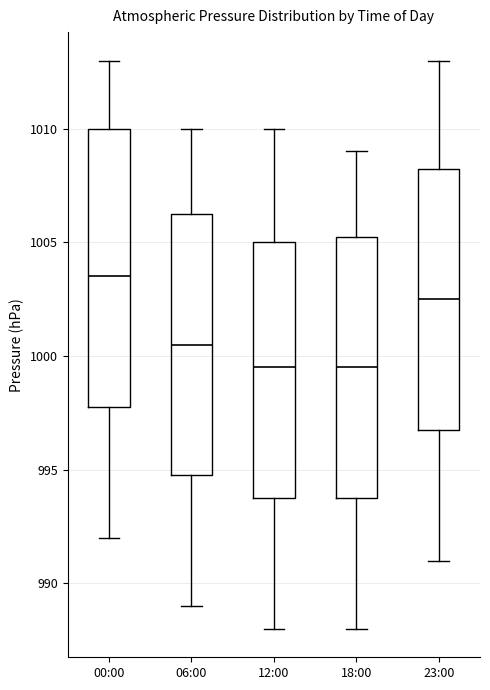

Which box is the tallest, from its lower edge to its upper edge?

00:00